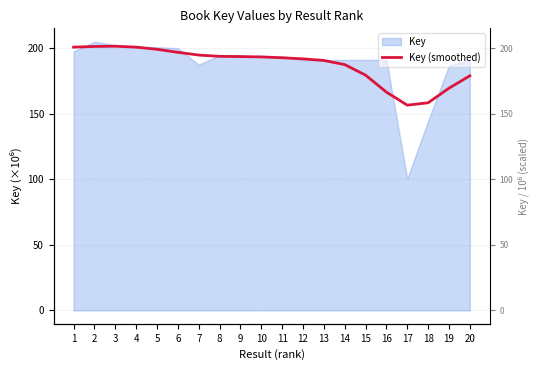

How many values are below 193?

10